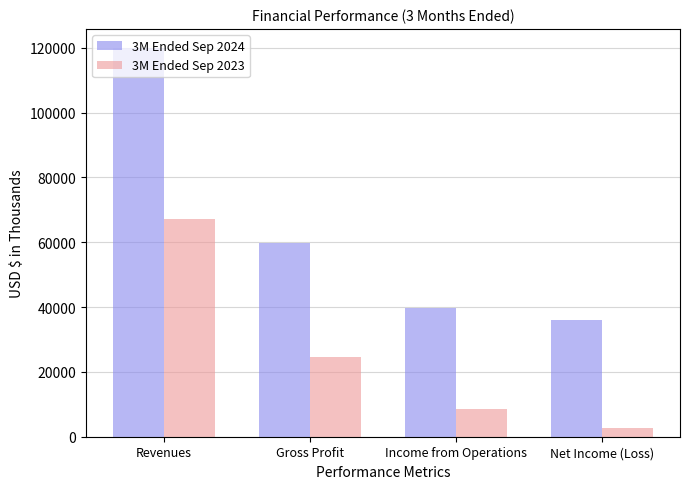

True or false: 3M Ended Sep 2024 has a value of 39638 at Income from Operations.

True